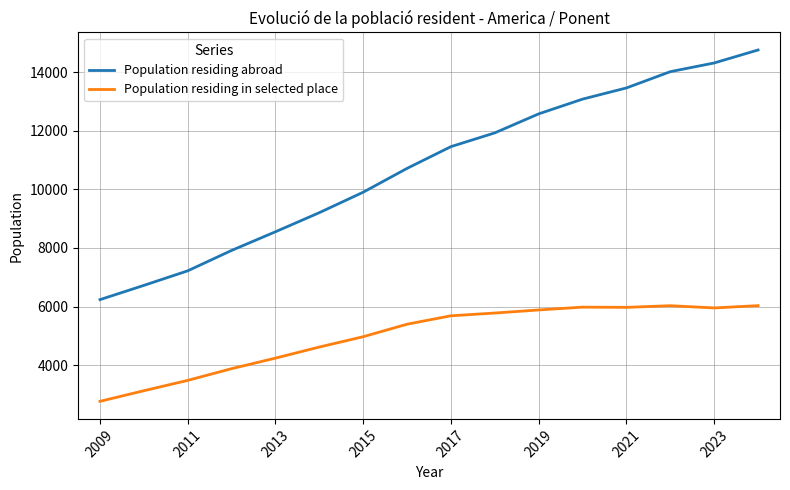

Rank the series by their maximum value, from lowest to highest.

Population residing in selected place, Population residing abroad